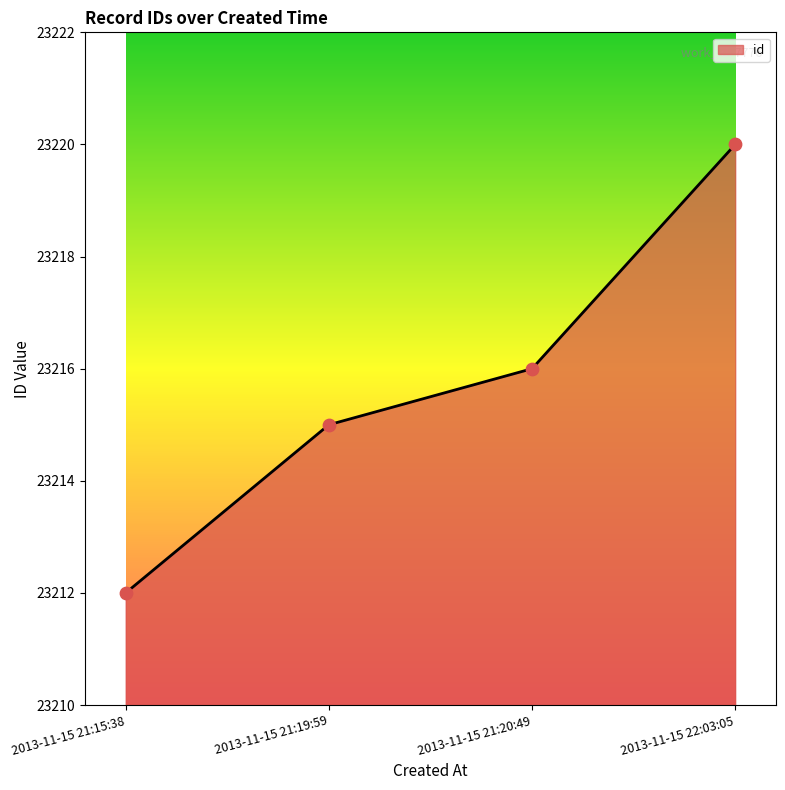

What is the ratio of the value at 2013-11-15 21:20:49 to the value at 2013-11-15 21:19:59?

1.0